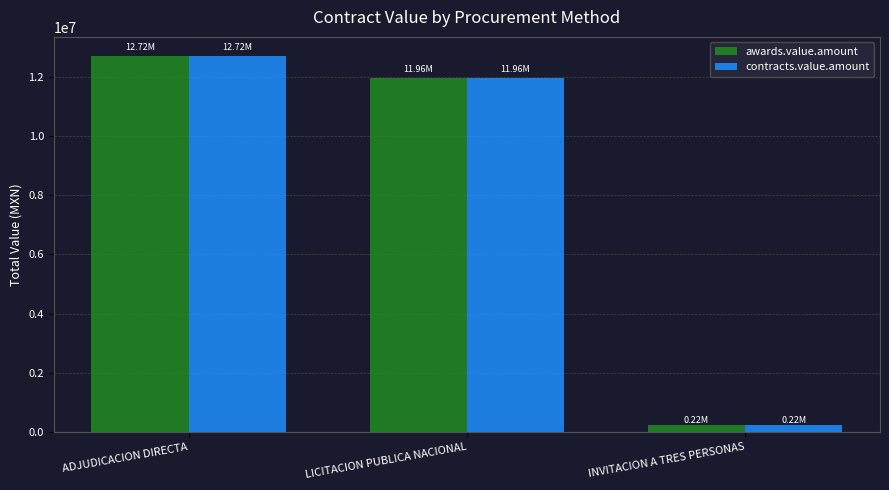

What is the minimum value shown in the chart?

224250.0